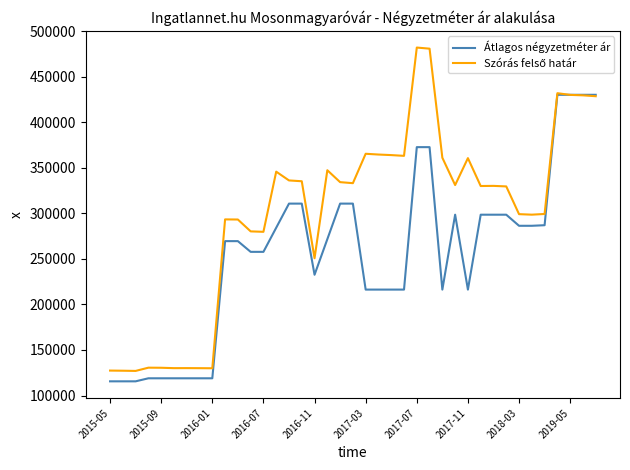

What is the smallest value displayed?

115555